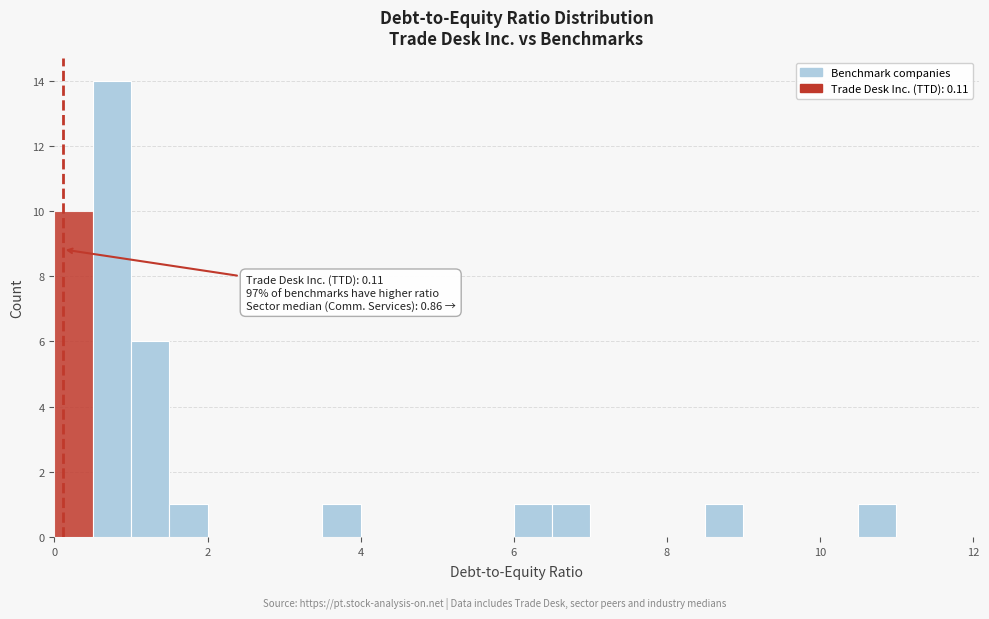

Read against the x-axis, roughly where is the centre of the tallest bar?

0.8